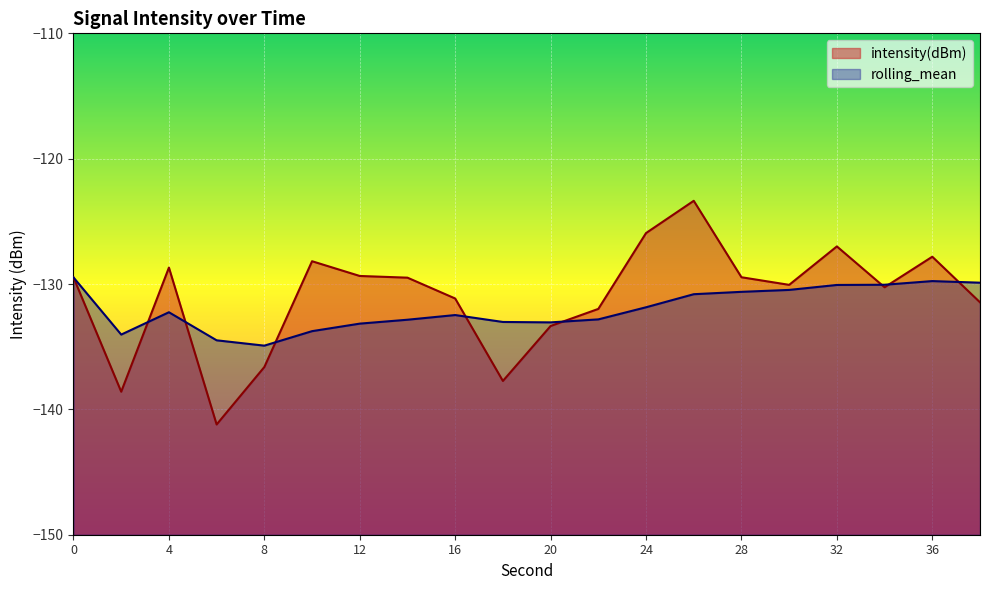

At which category is the sum across all series the highest?

26